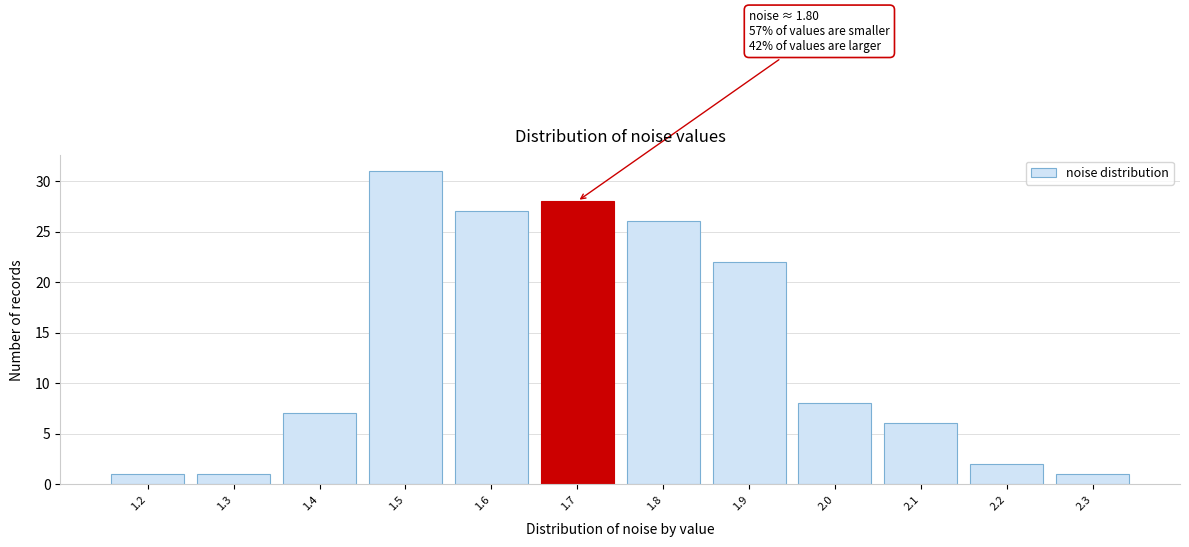

Reading left to right, list all the values displayed in this chart.

1.2=1	1.3=1	1.4=7	1.5=31	1.6=27	1.7=28	1.8=26	1.9=22	2.0=8	2.1=6	2.2=2	2.3=1